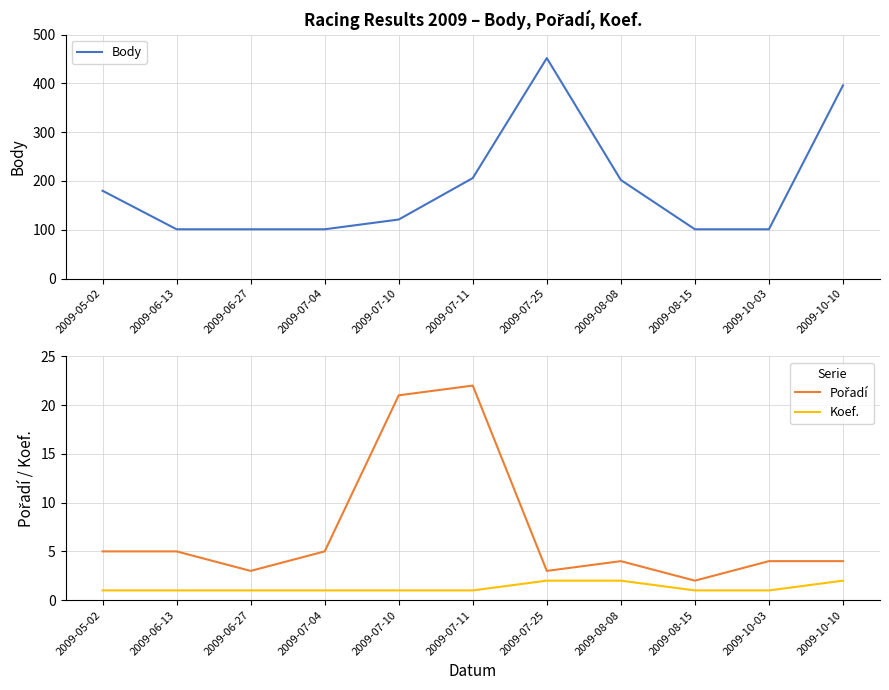

What is the total value across all series at 2009-06-27?

105